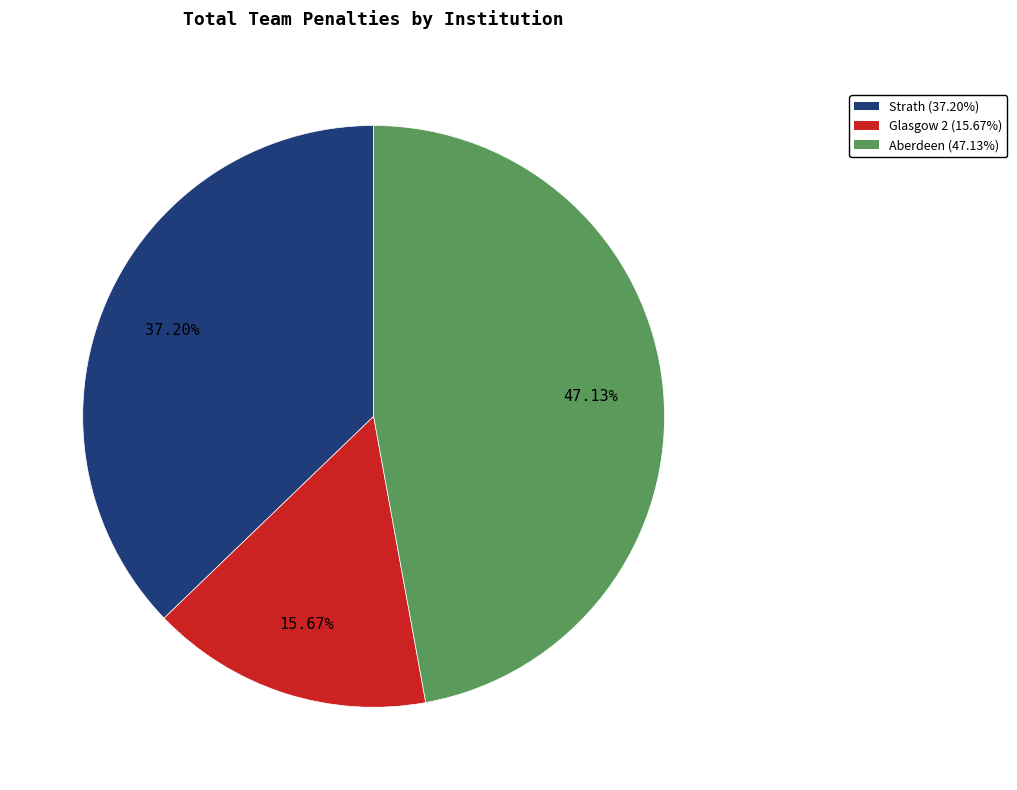

True or false: Strath accounts for 32% of the total.

False